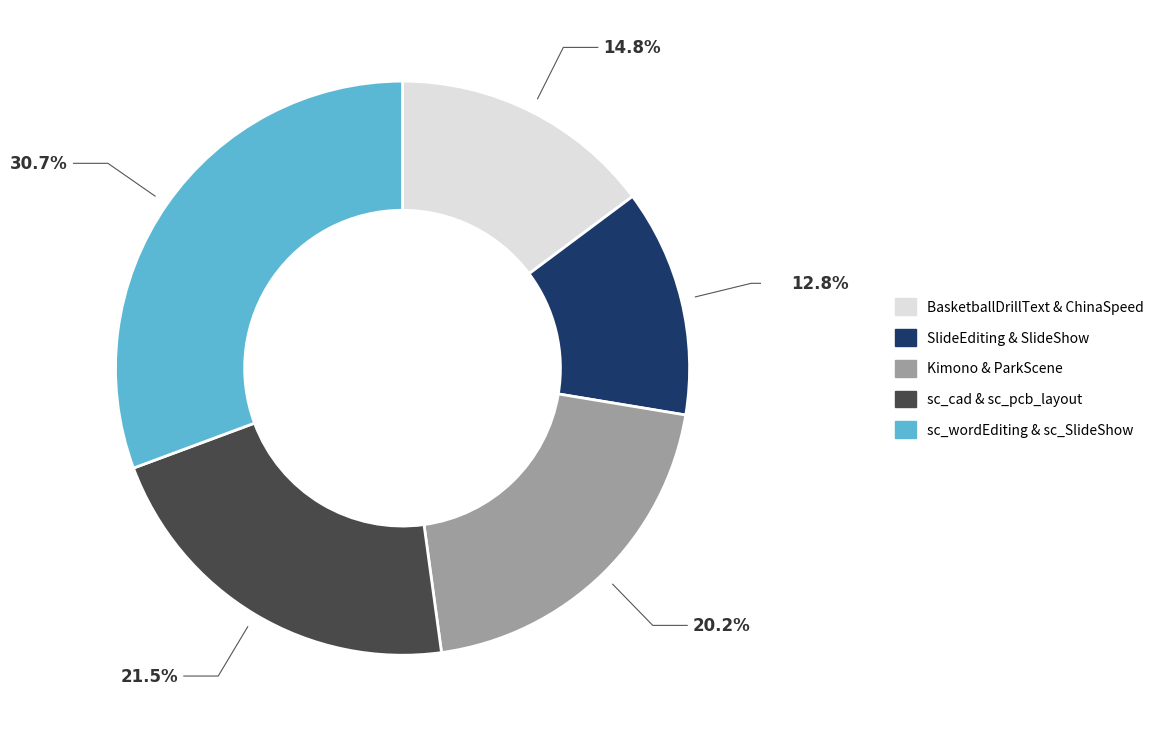

Combined, do Kimono and SlideShow account for over 50%?

No